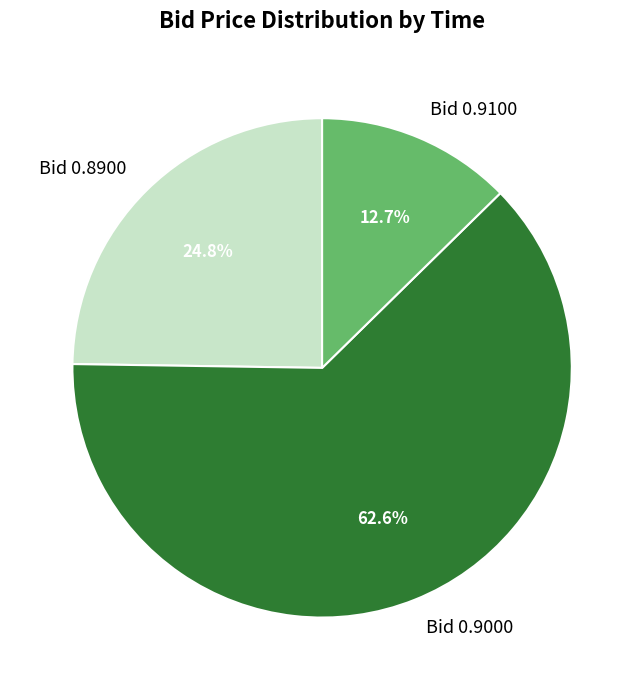

Which slice is the smallest?

Bid 0.9100